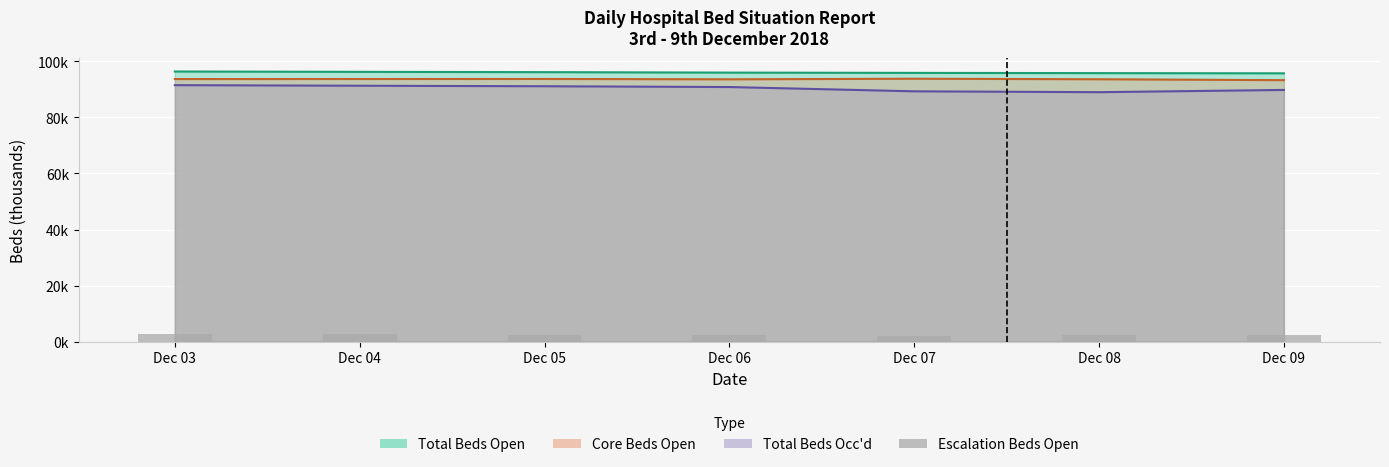

Is it true that the value at Dec 06 is 0.7?

False